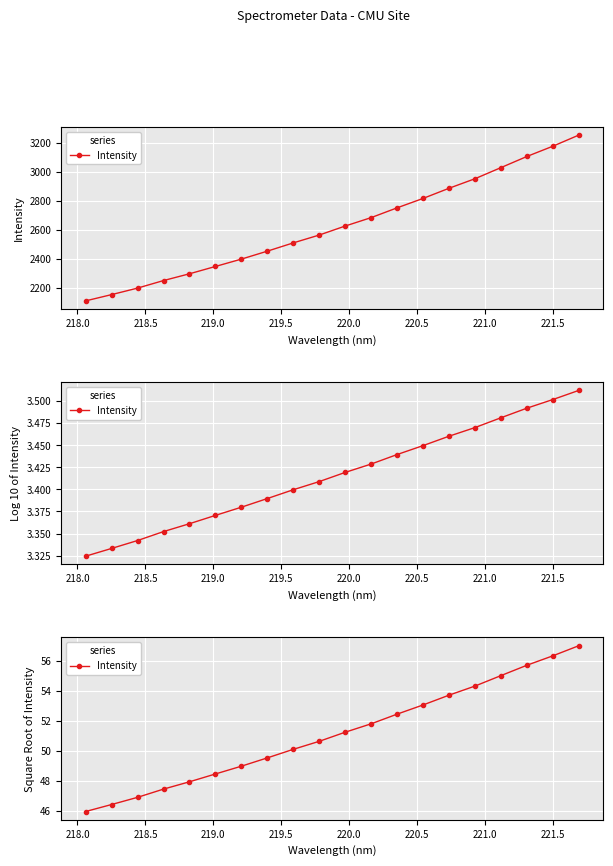

How many categories are shown in the chart?

20